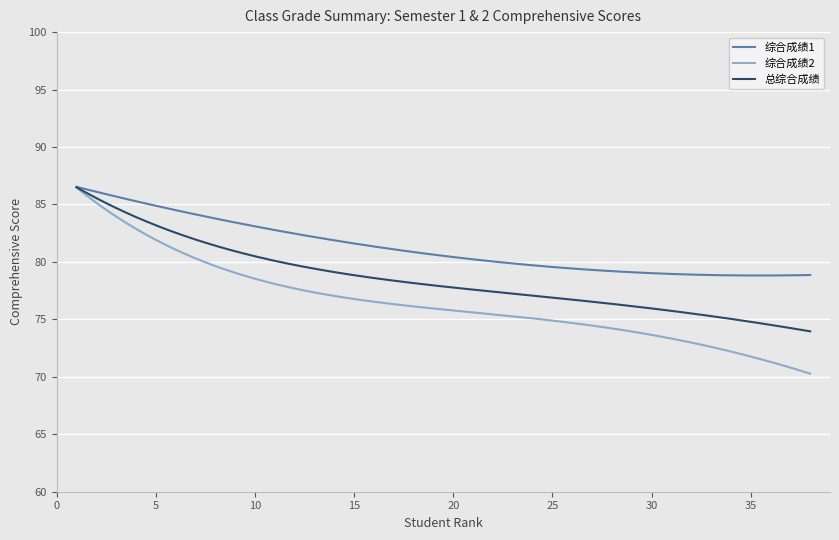

What is the average value of the 总综合成绩 series?

78.5